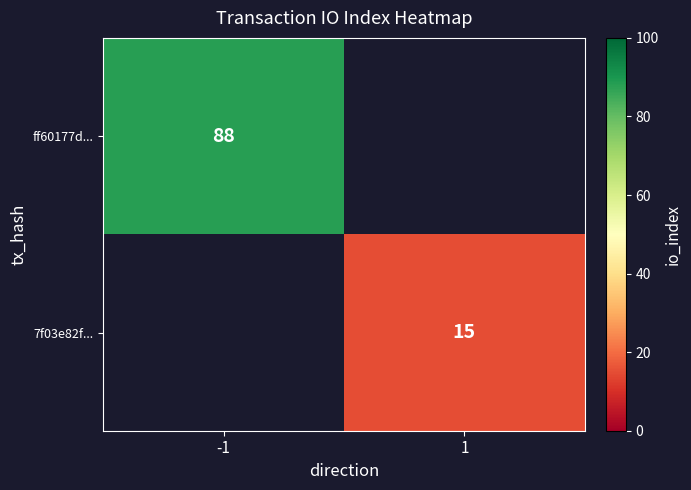

True or false: 7f03e82f... has a value of 5 at 1.

False